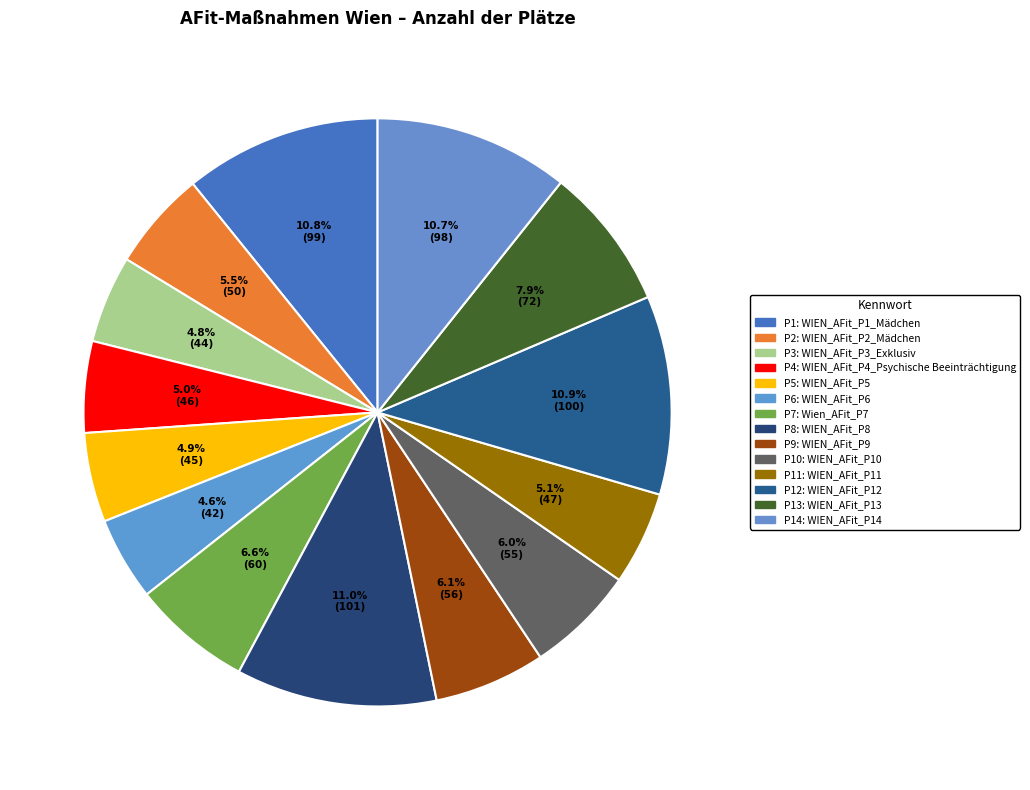

Which slice is the largest?

WIEN_AFit_P8